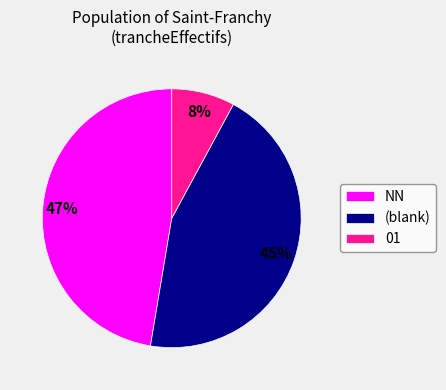

Is there any slice that represents more than half of the pie?

No